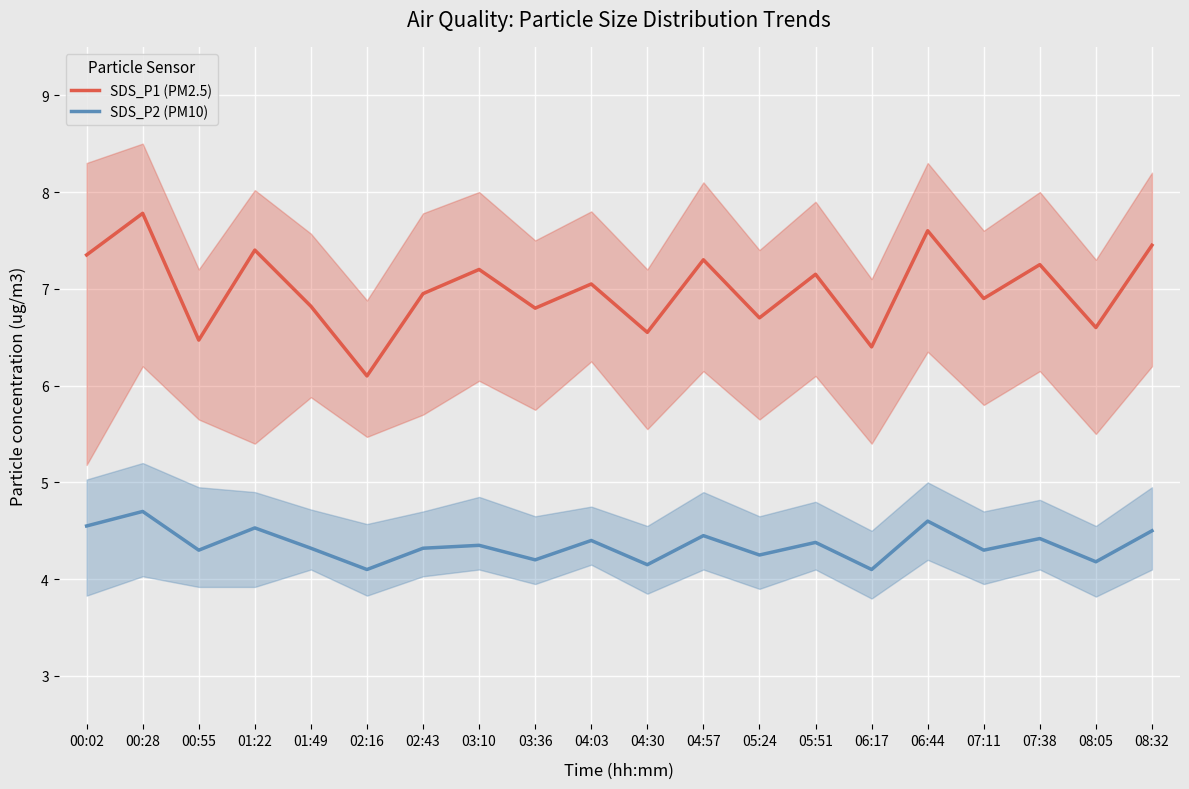

How many interior local valleys does the SDS_P2 (PM10) series have?

8